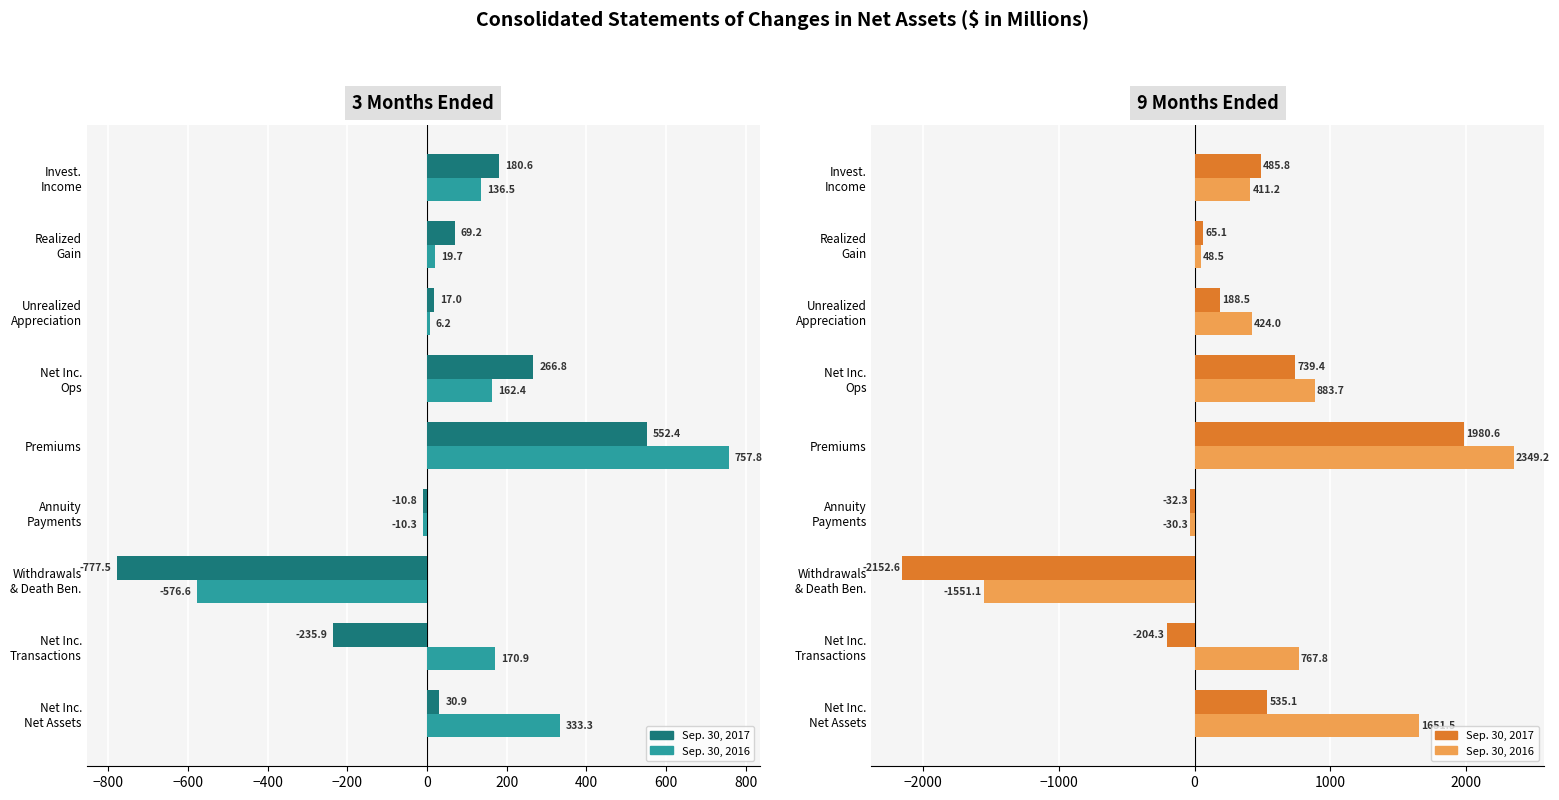

Which series has the largest total across all categories?

Sep. 30, 2016